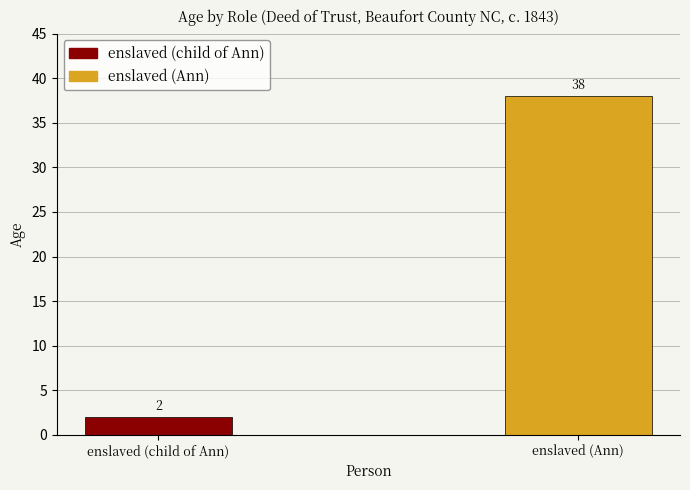

Which has a higher value, enslaved (child of Ann) or enslaved (Ann)?

enslaved (Ann)